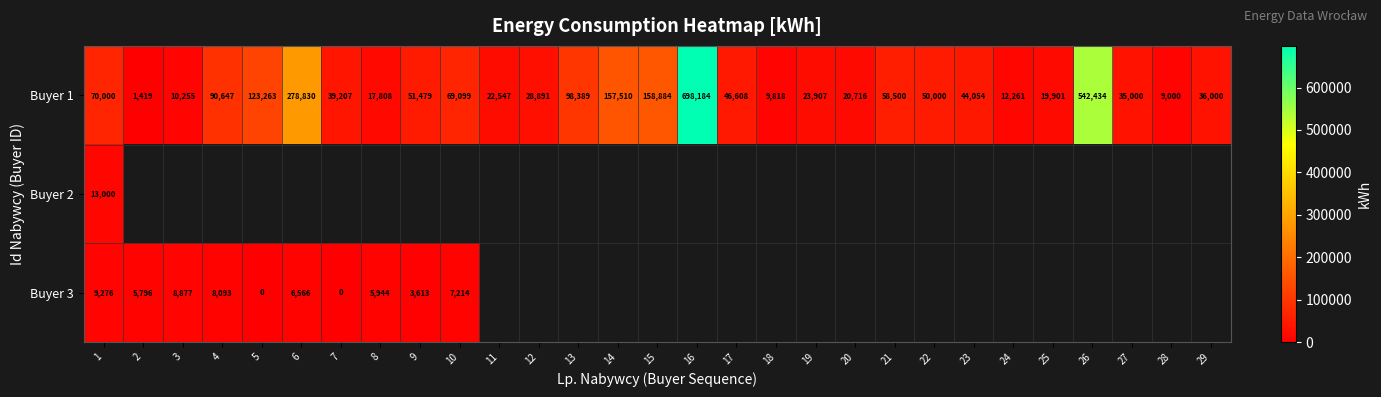

What is the difference between the maximum and minimum values in the Buyer 1 series?

696765